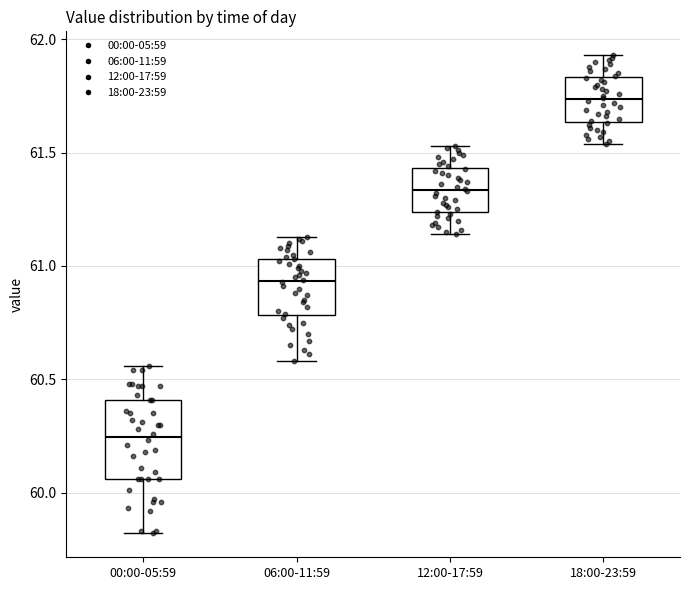

Which box is the tallest, from its lower edge to its upper edge?

00:00-05:59